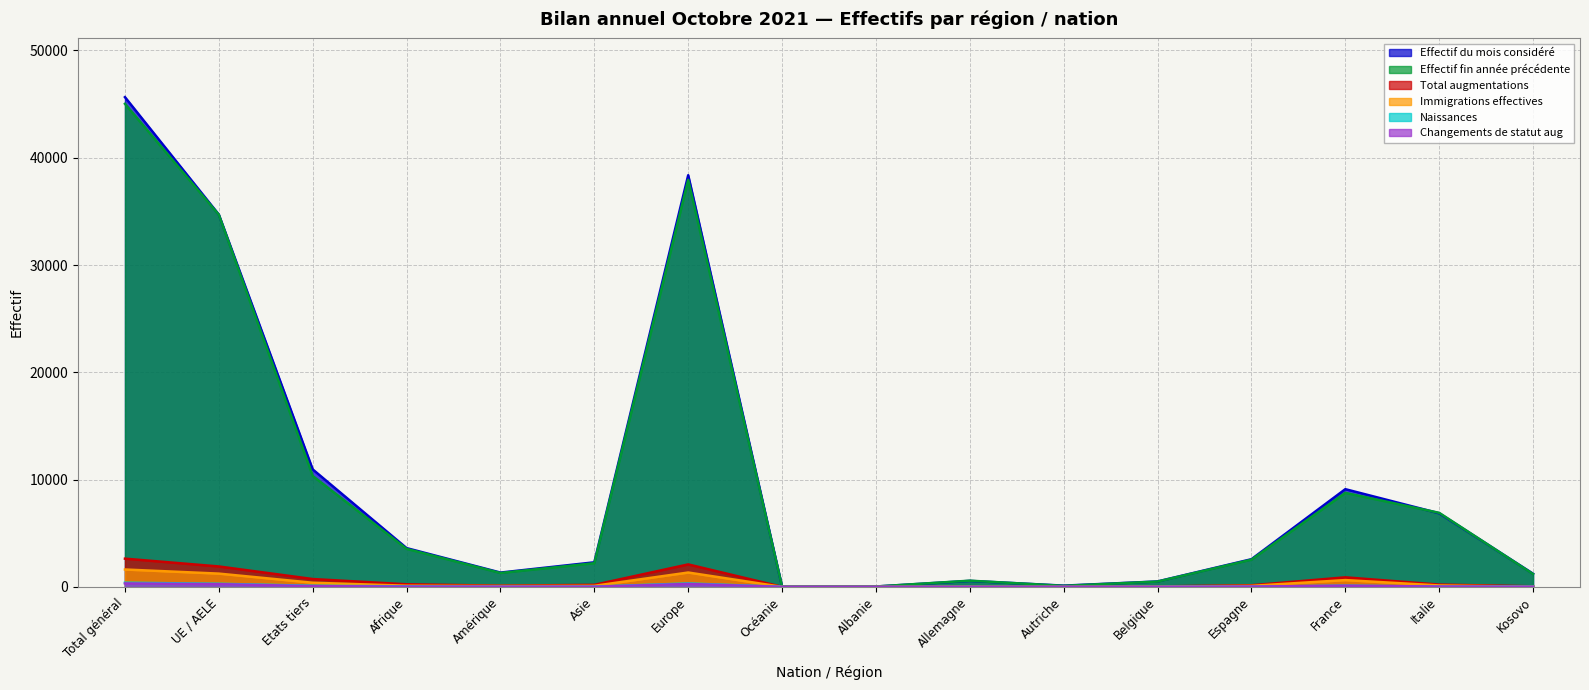

What is the difference between the second highest and second lowest values in the Naissances series?

317